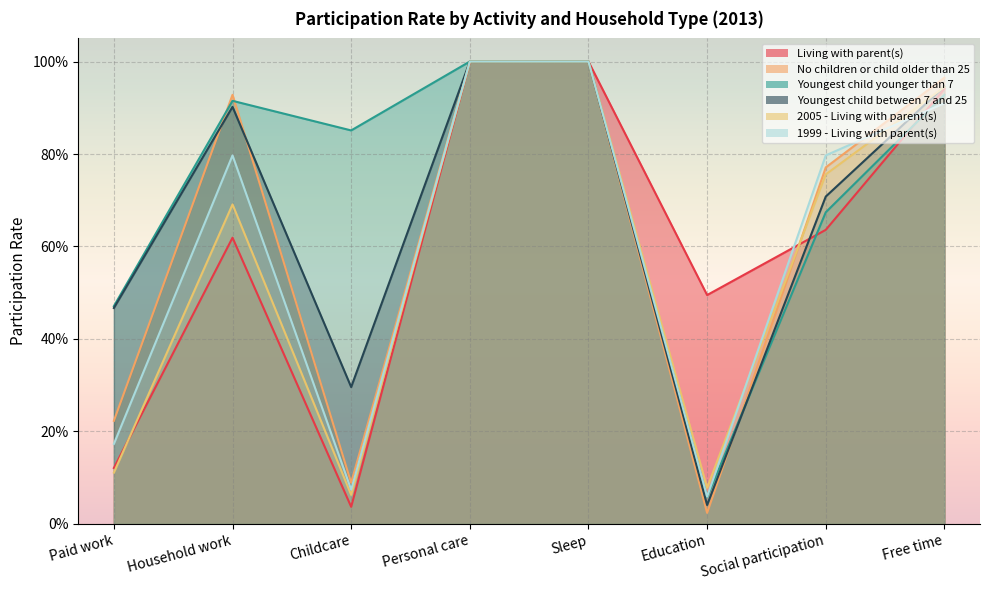

The value of 1999 - Living with parent(s) at Free time is 1.3. True or false?

False